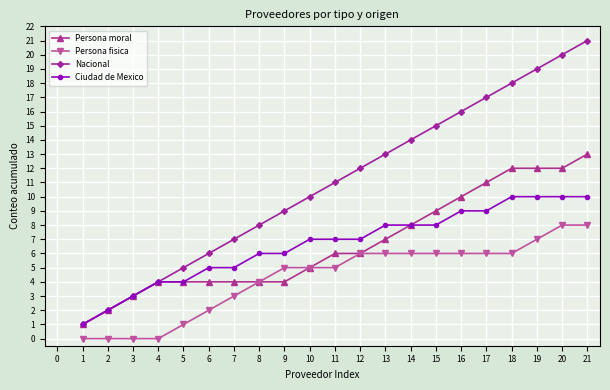

The value of Persona fisica at 11 is 5. True or false?

True